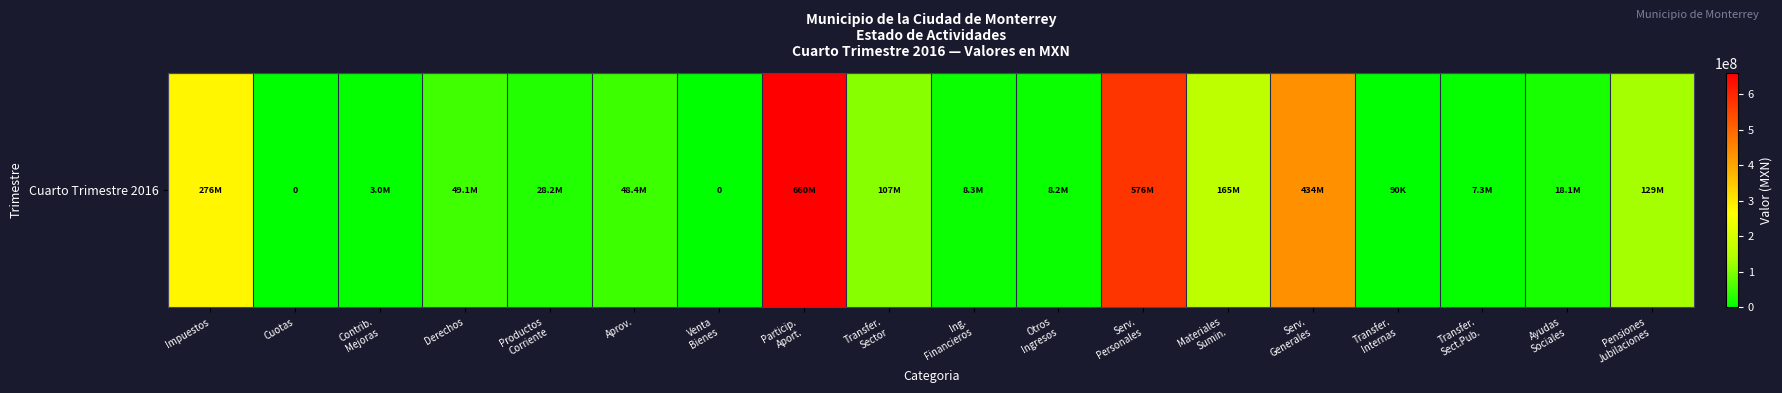

At which category does the chart reach its peak across all series?

Particip.
Aport.